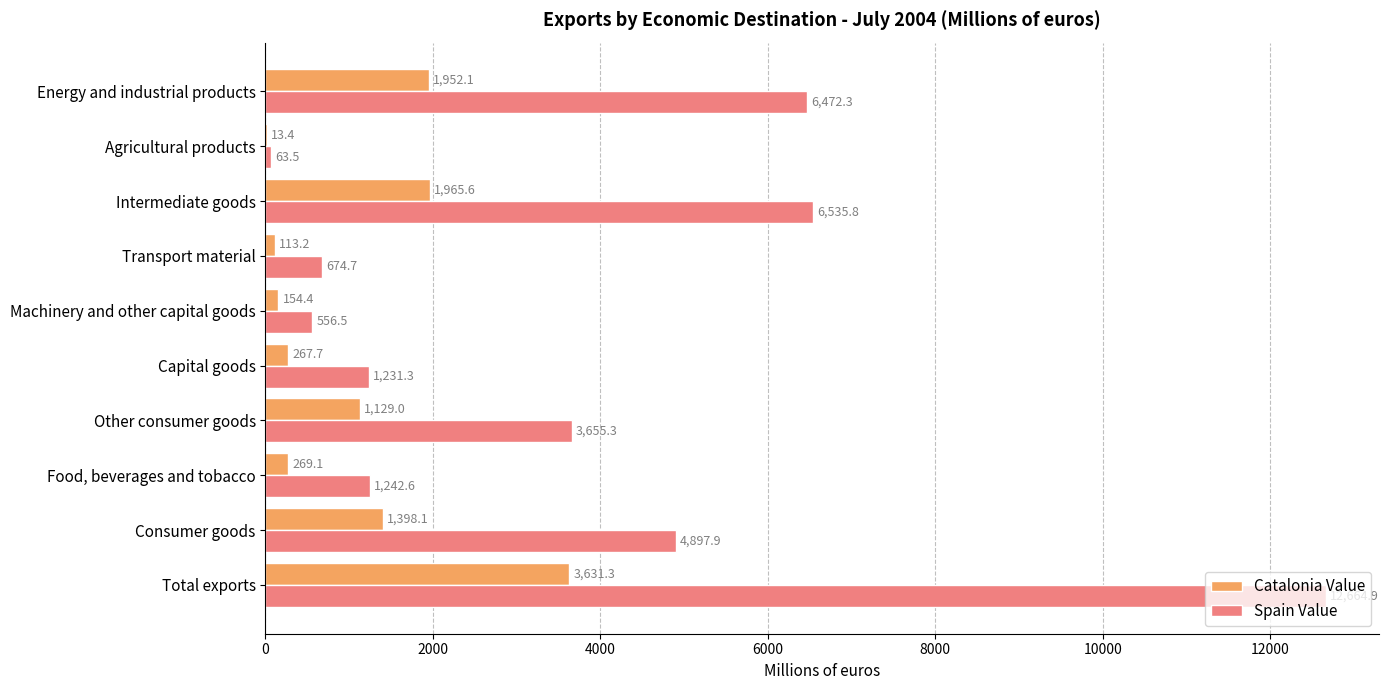

What is the sum of all Spain Value values?

37994.8